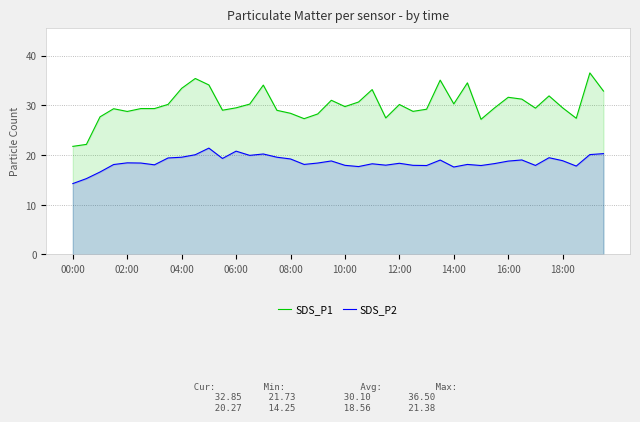

What is the difference between the maximum and minimum values in the SDS_P2 series?

7.1